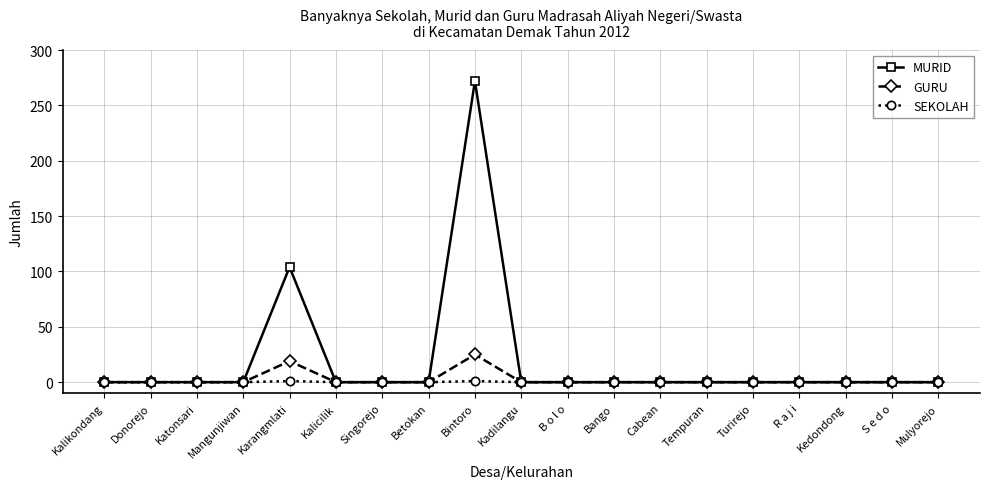

Which series has the largest range (max minus min)?

MURID